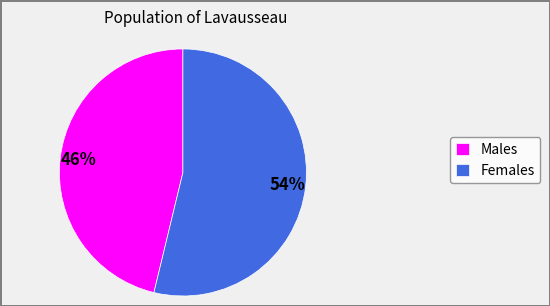

To the nearest percent, what portion does Females represent?

54%